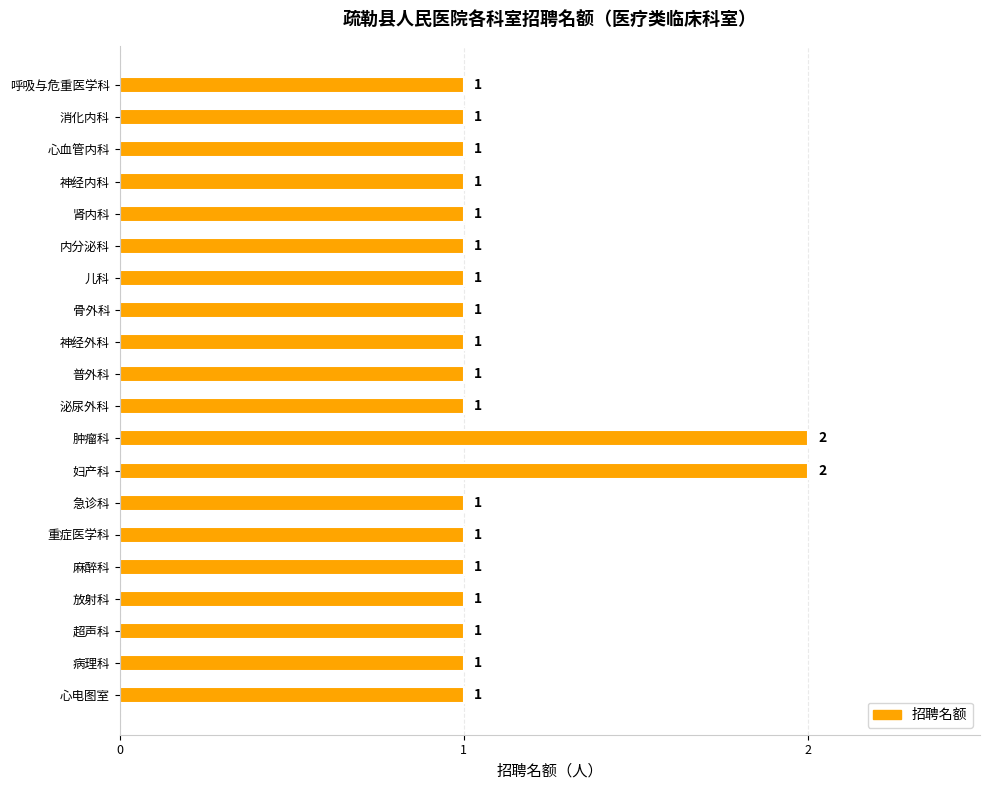

What is the sum of all values?

22